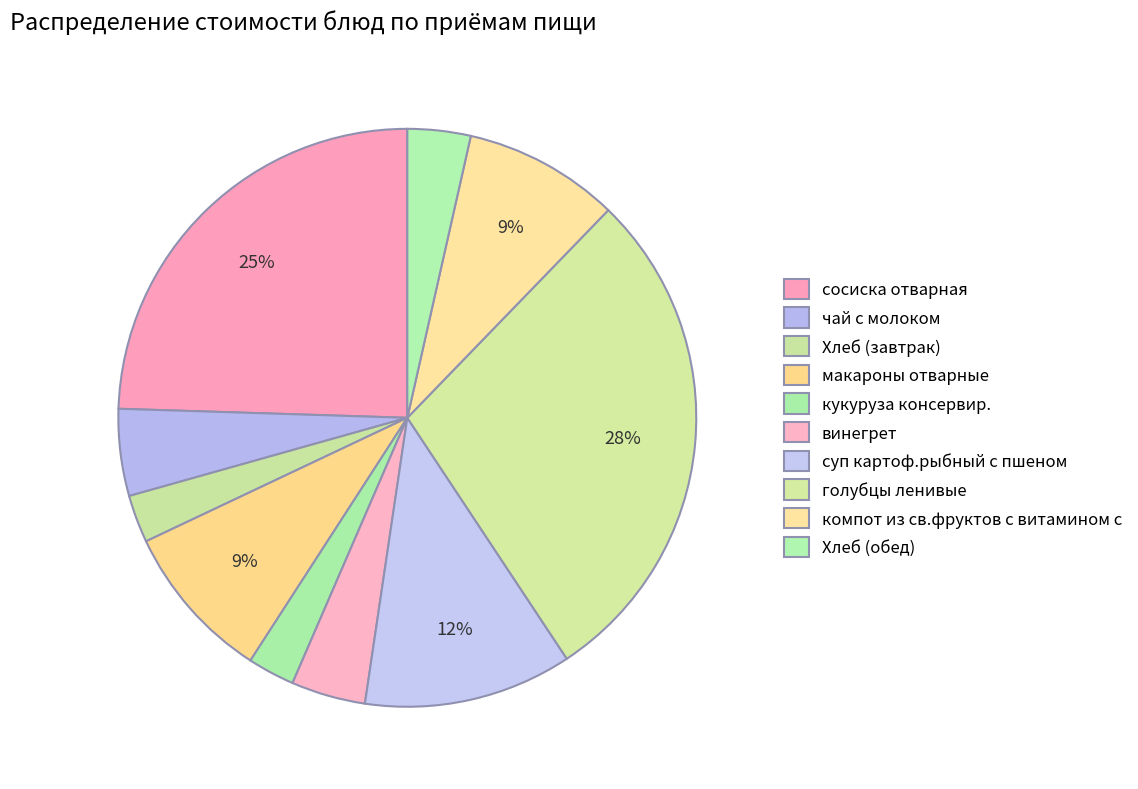

How many segments does this pie chart have?

10